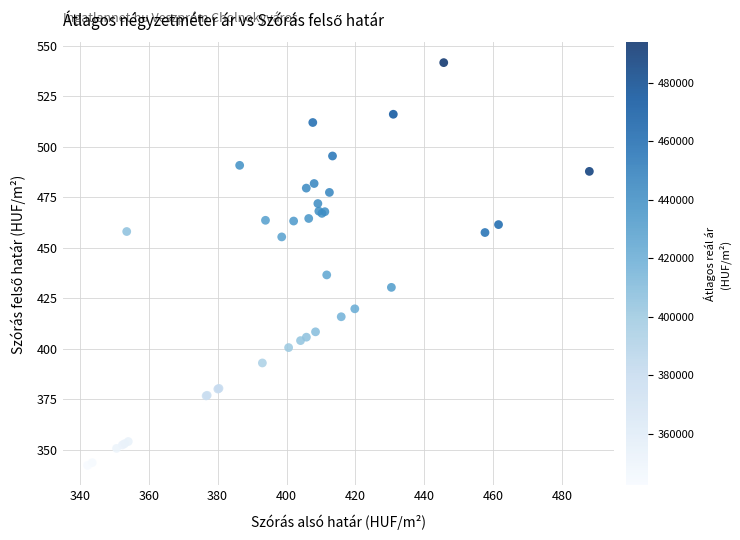

What Y value in the scatter plot is closest to 441?

436.6